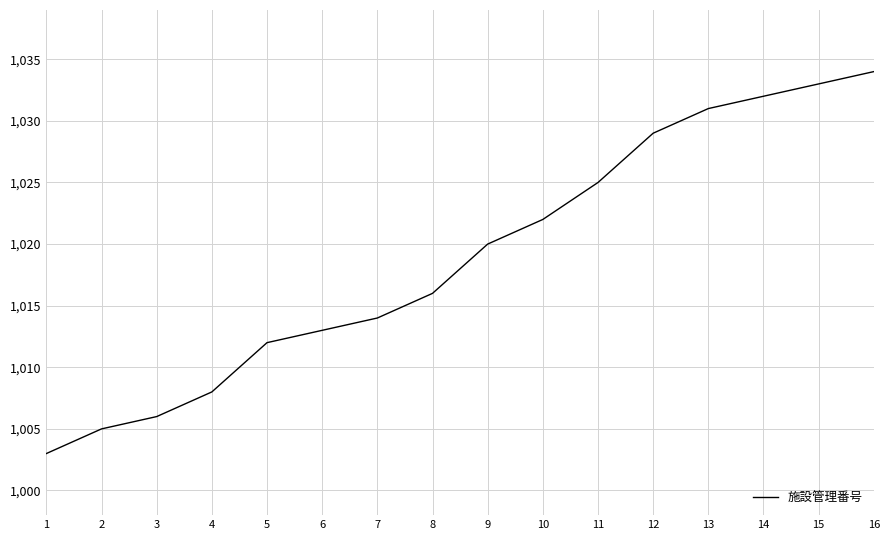

What is the change in value from 3 to 4?

+2